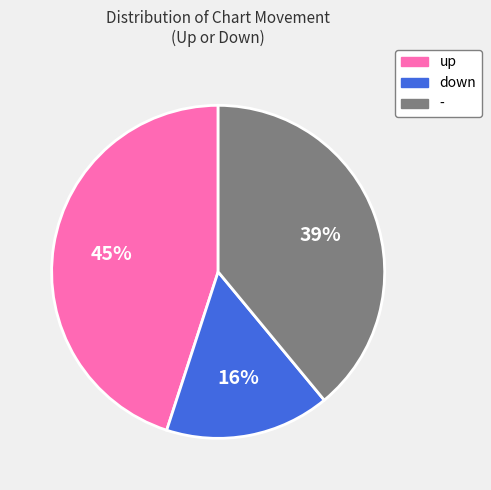

To the nearest percent, what is the average slice percentage?

33%